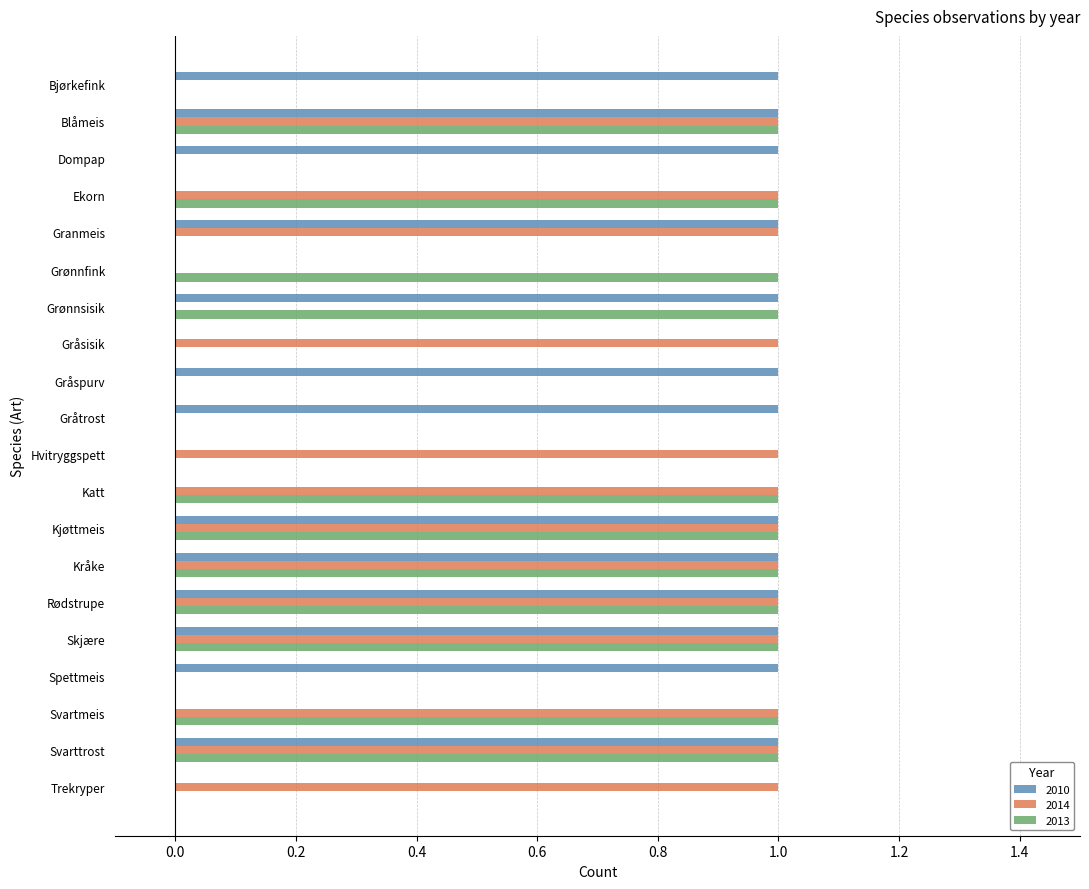

Count the number of data series in this chart.

3